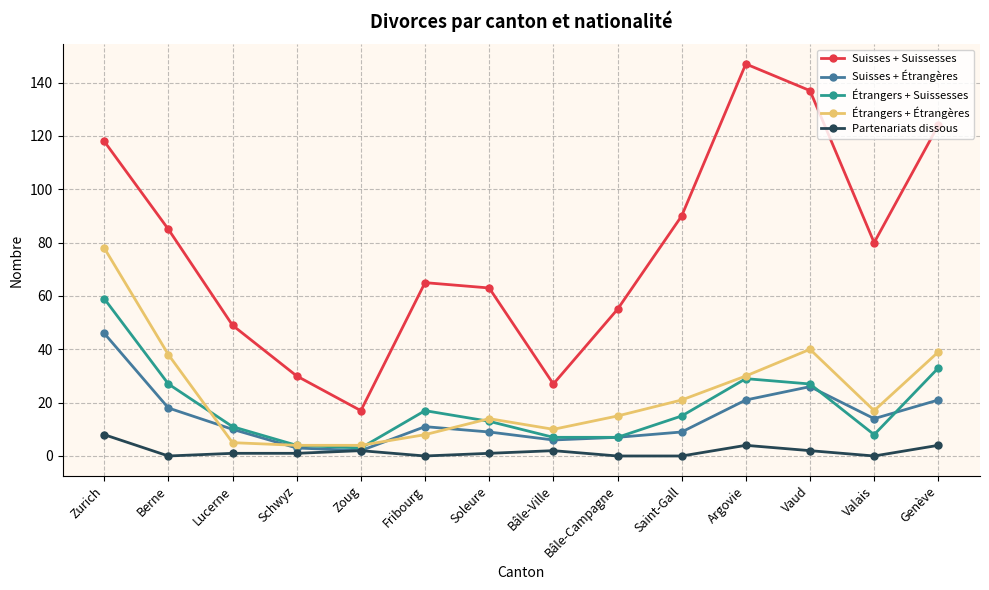

Which category has the lowest value in the Suisses + Suissesses series?

Zoug